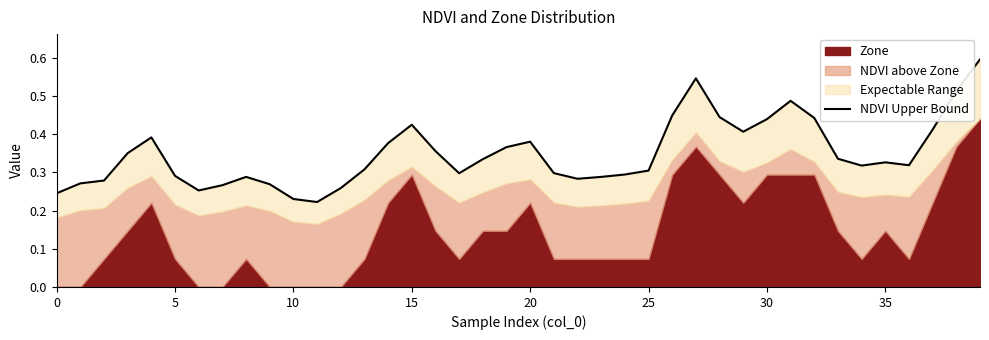

What is the sum of the values at 35 and 19?

0.7